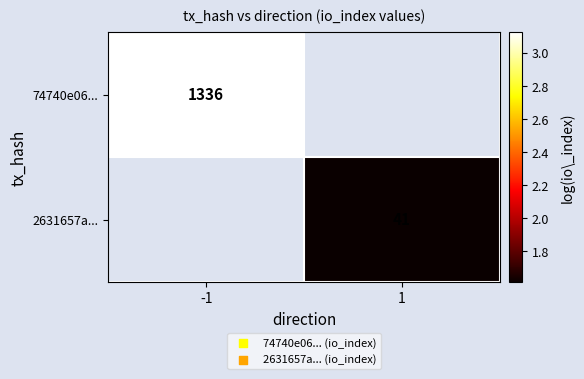

How many values in 2631657a... are above zero?

1